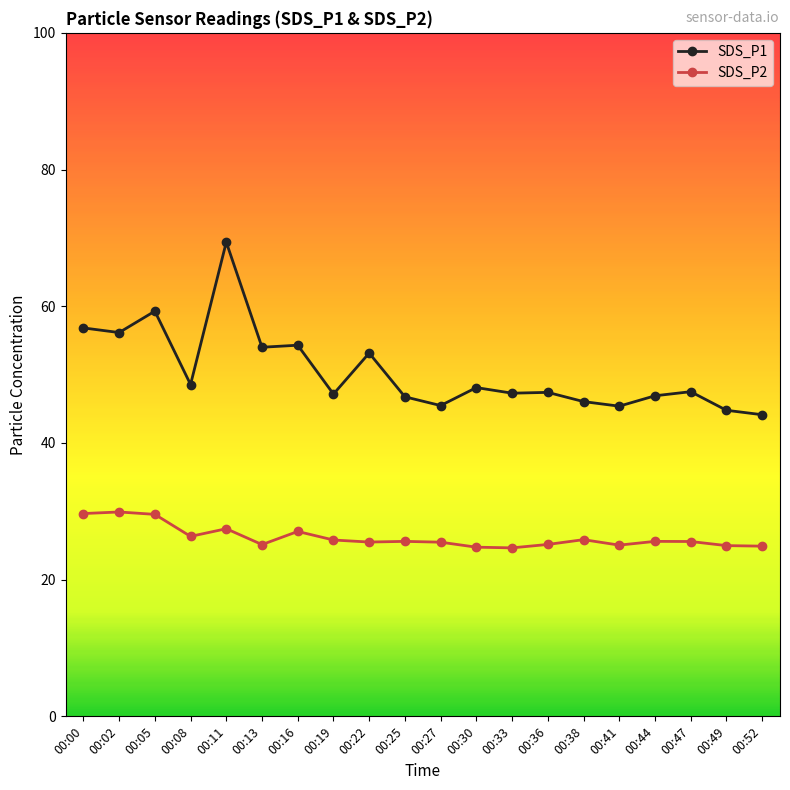

True or false: SDS_P1 has more than 2 points higher than both neighbors.

True